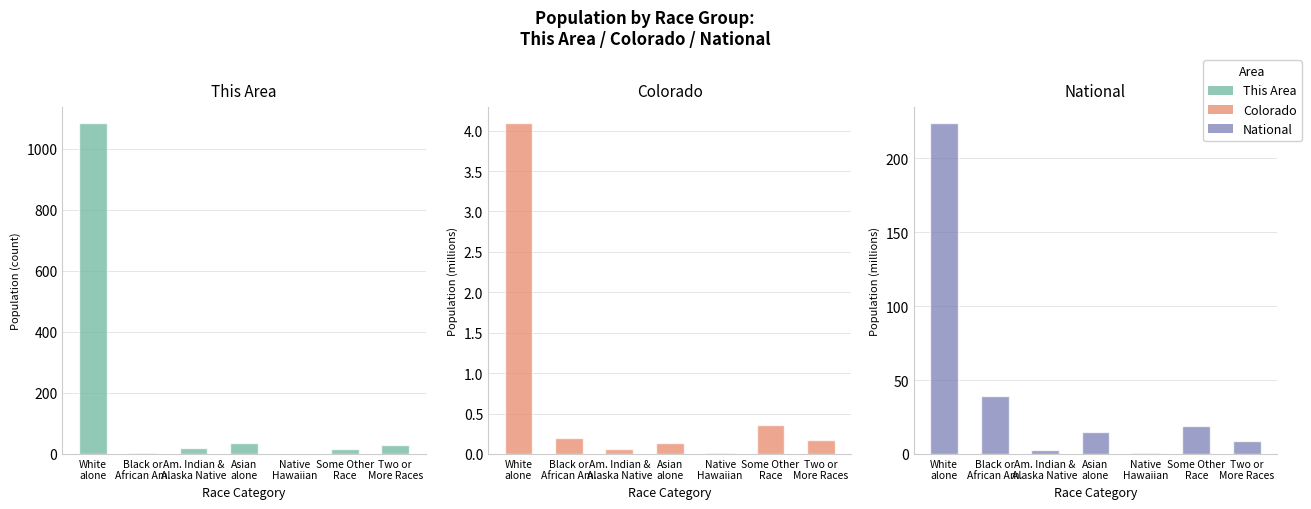

Between Two or
More Races and White
alone, which is larger?

White
alone